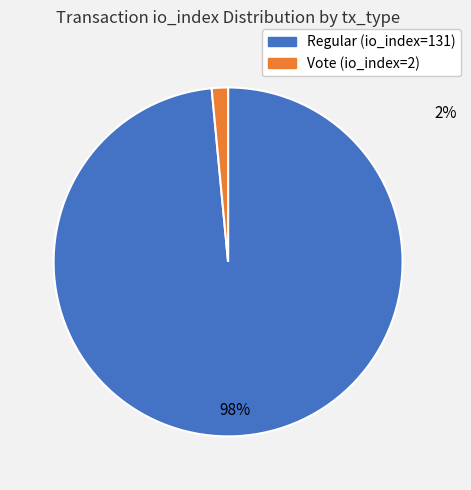

Between Vote (io_index=2) and Regular (io_index=131), which is larger?

Regular (io_index=131)